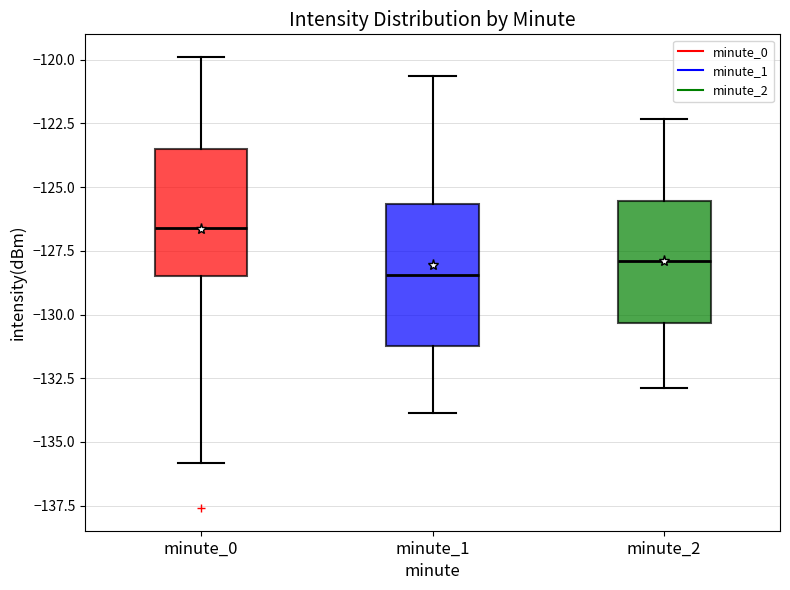

Reading left to right, read every box against the y-axis: the position of its median line, the range the box covers, and the ends of its whiskers. The values are not printed on the chart, so give them approximately, as read against the axis.

minute_0: median -126.5, box -128.5 to -123.5, whiskers -136.0 to -120.0
minute_1: median -128.5, box -131.0 to -125.5, whiskers -134.0 to -120.5
minute_2: median -128.0, box -130.5 to -125.5, whiskers -133.0 to -122.5